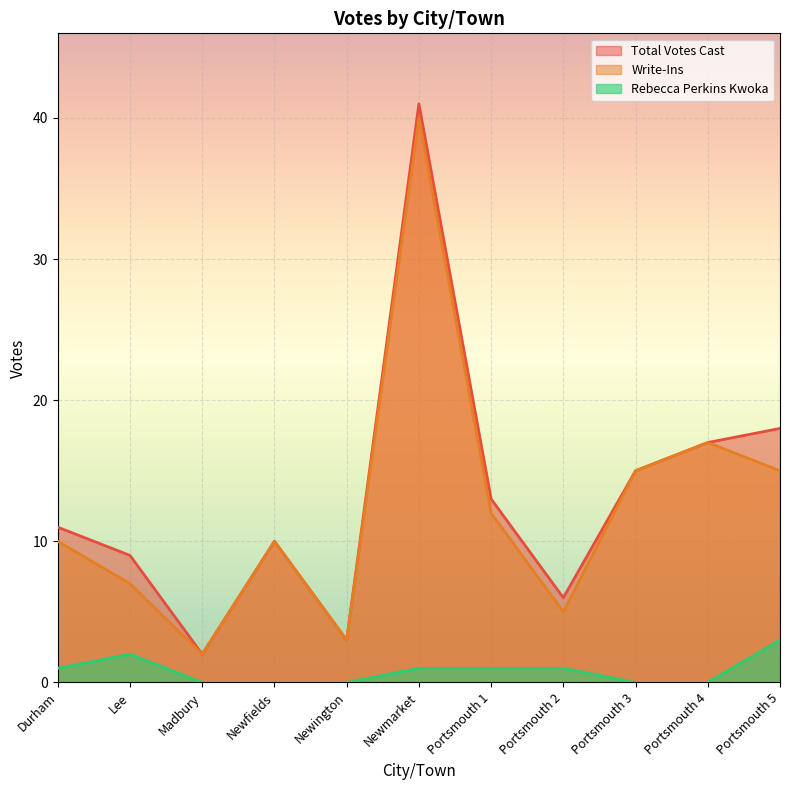

True or false: Write-Ins and Total Votes Cast cross at least once.

False